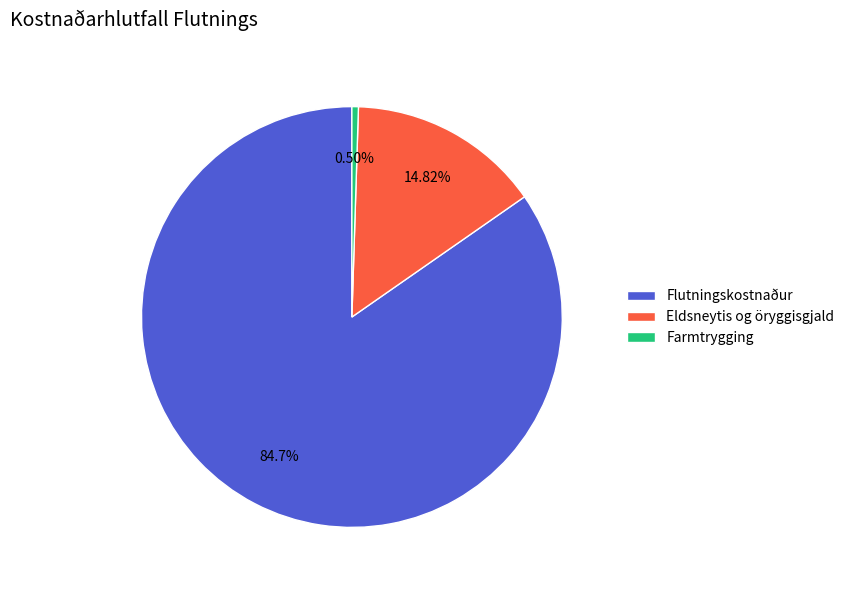

Combined, do Eldsneytis og öryggisgjald and Flutningskostnaður account for over 50%?

Yes